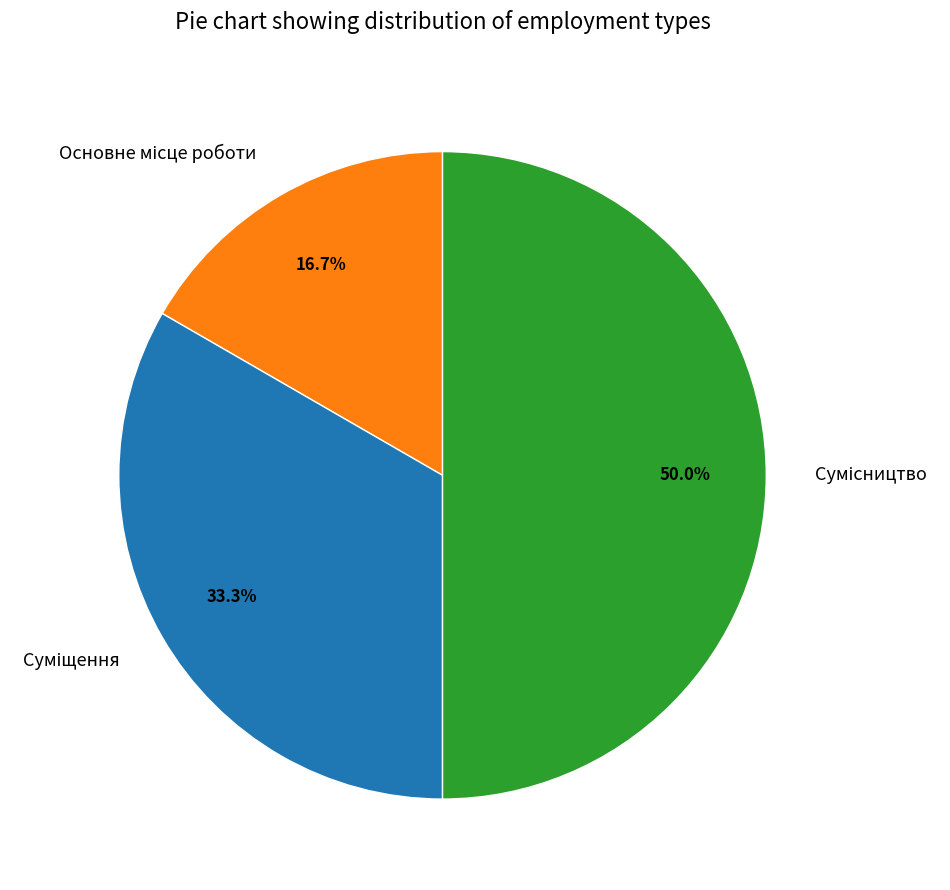

How many segments does this pie chart have?

3